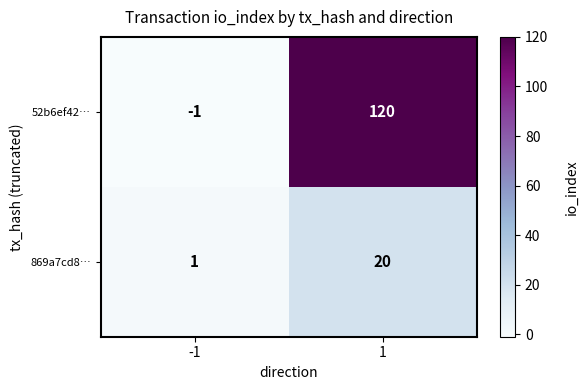

List the series in order of their overall mean, lowest first.

869a7cd8…, 52b6ef42…